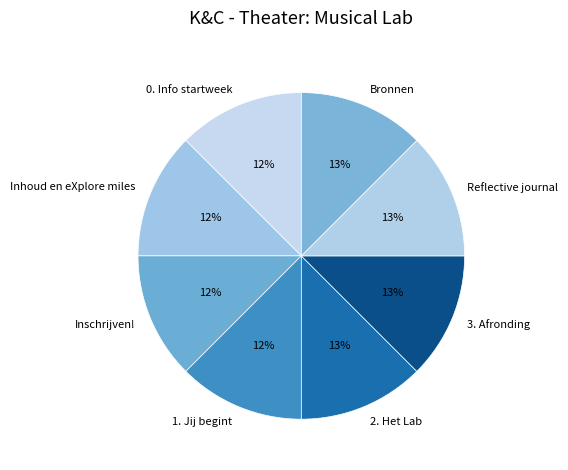

What percentage is the Bronnen slice, to the nearest percent?

13%